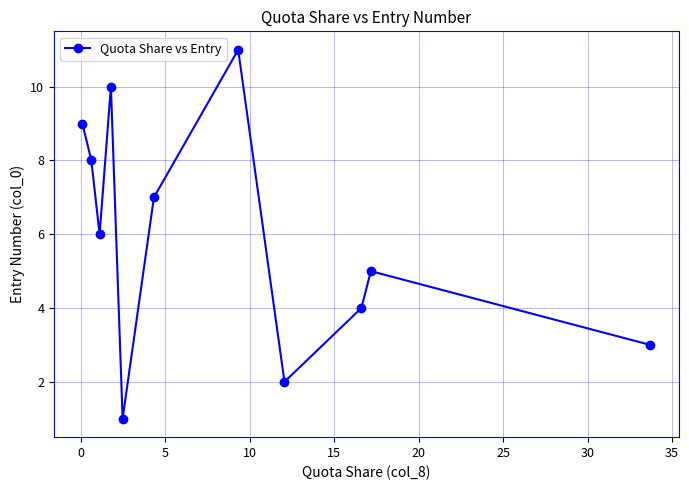

How many interior local valleys (lower than both neighbors) does the data have?

3